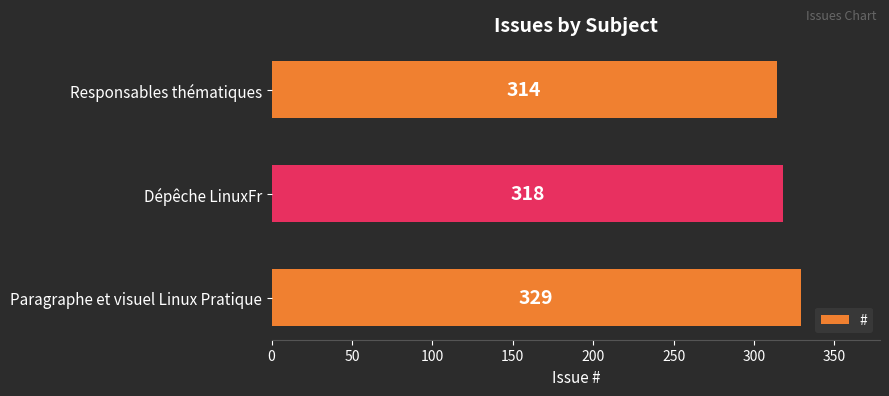

How many bars are there in total?

3